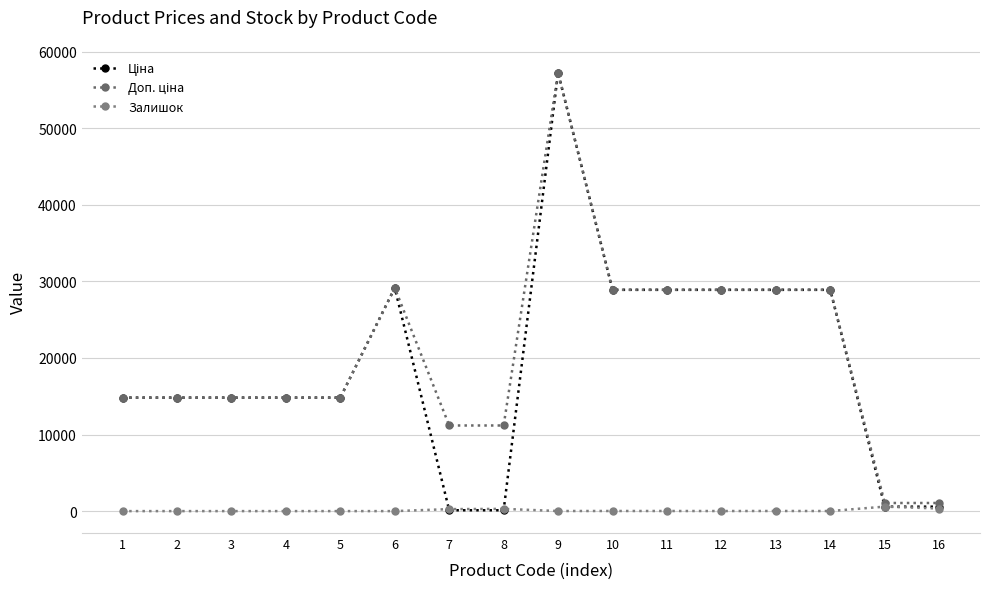

How many lines are shown in the chart?

3